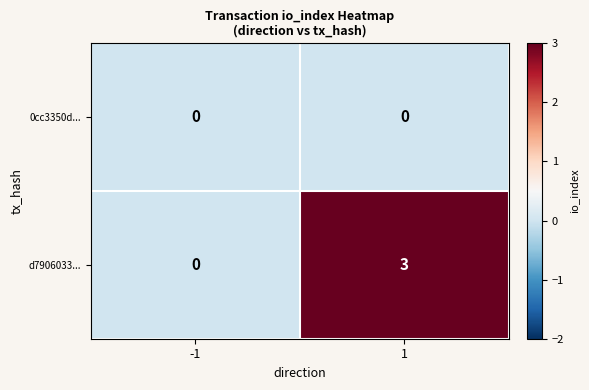

Rank the series by their average value, from lowest to highest.

0cc3350d..., d7906033...